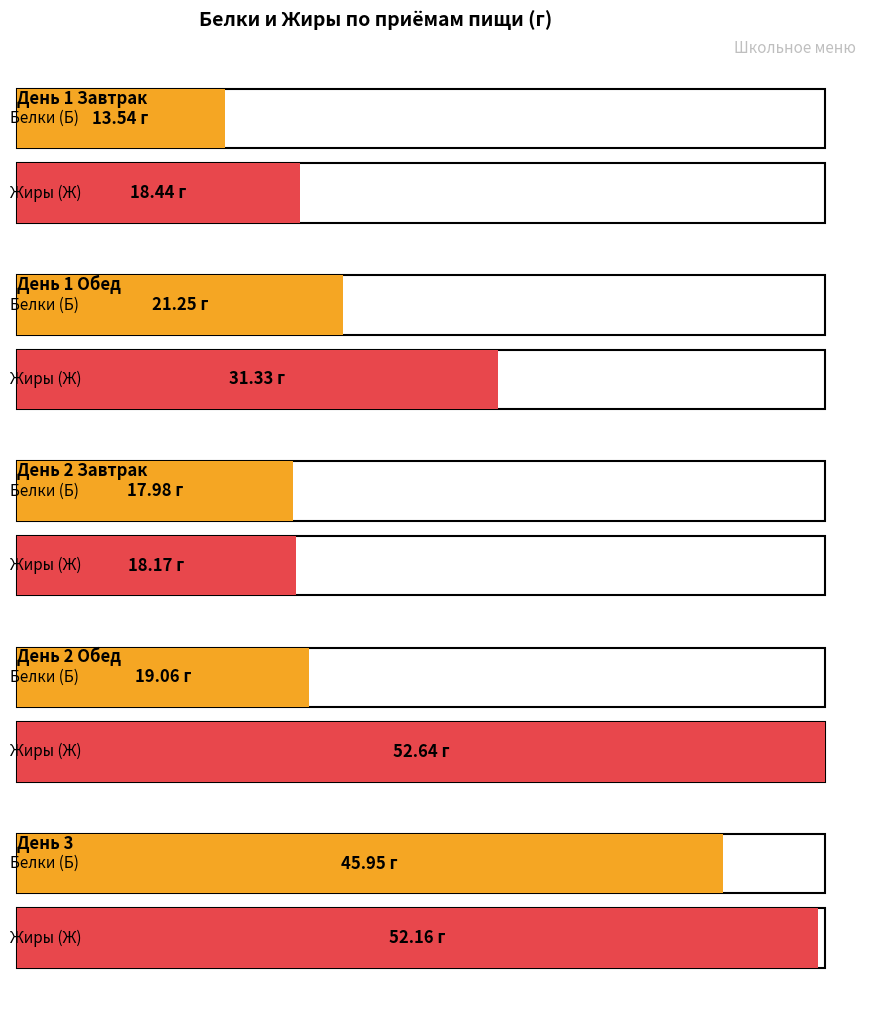

What is the minimum value shown in the chart?

13.5